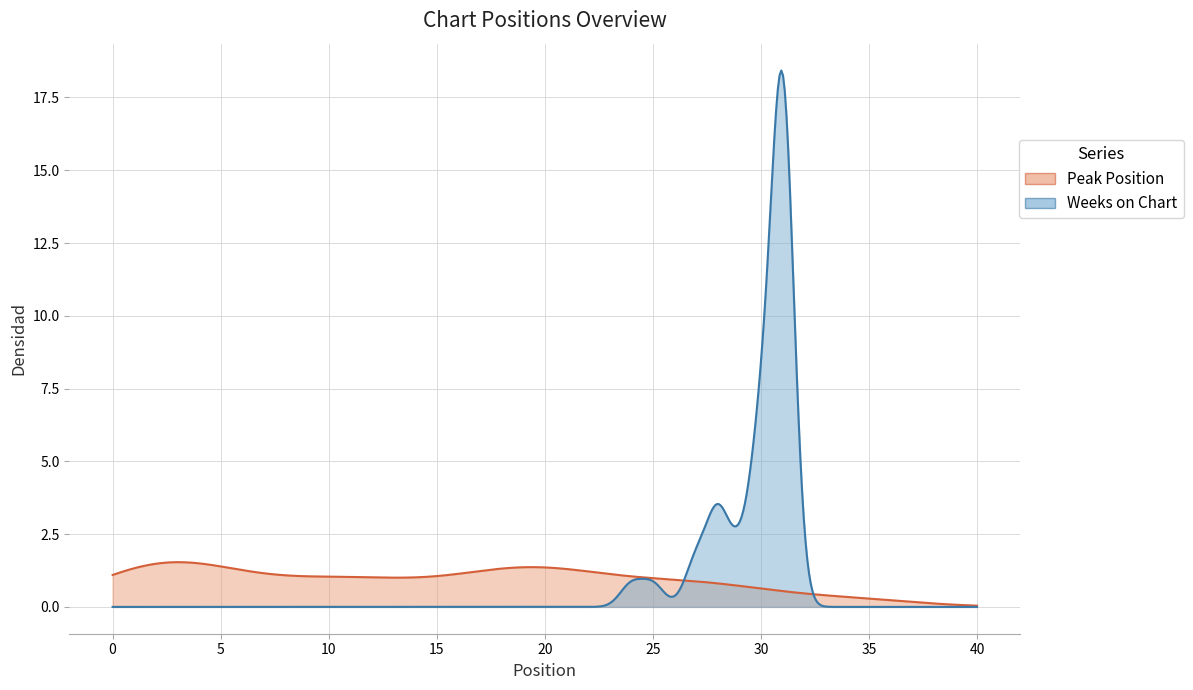

Which series has the widest spread of values?

Weeks on Chart